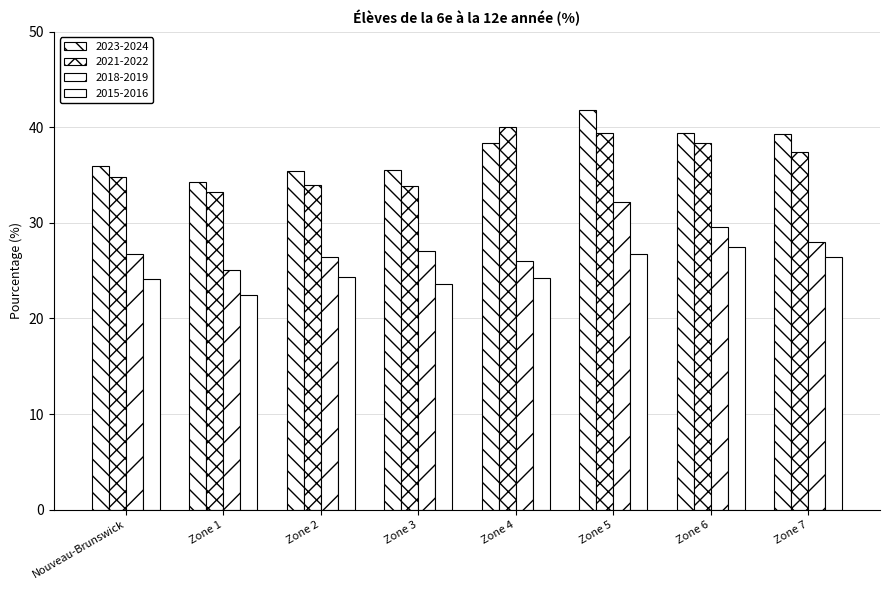

Reading left to right, transcribe all the data shown in this chart.

2023-2024: Nouveau-Brunswick=36.0	Zone 1=34.2	Zone 2=35.5	Zone 3=35.5	Zone 4=38.4	Zone 5=41.8	Zone 6=39.4	Zone 7=39.3
2021-2022: Nouveau-Brunswick=34.8	Zone 1=33.2	Zone 2=34.0	Zone 3=33.9	Zone 4=40.1	Zone 5=39.4	Zone 6=38.4	Zone 7=37.4
2018-2019: Nouveau-Brunswick=26.7	Zone 1=25.1	Zone 2=26.5	Zone 3=27.1	Zone 4=26.0	Zone 5=32.2	Zone 6=29.6	Zone 7=28.0
2015-2016: Nouveau-Brunswick=24.2	Zone 1=22.4	Zone 2=24.4	Zone 3=23.6	Zone 4=24.3	Zone 5=26.7	Zone 6=27.5	Zone 7=26.5